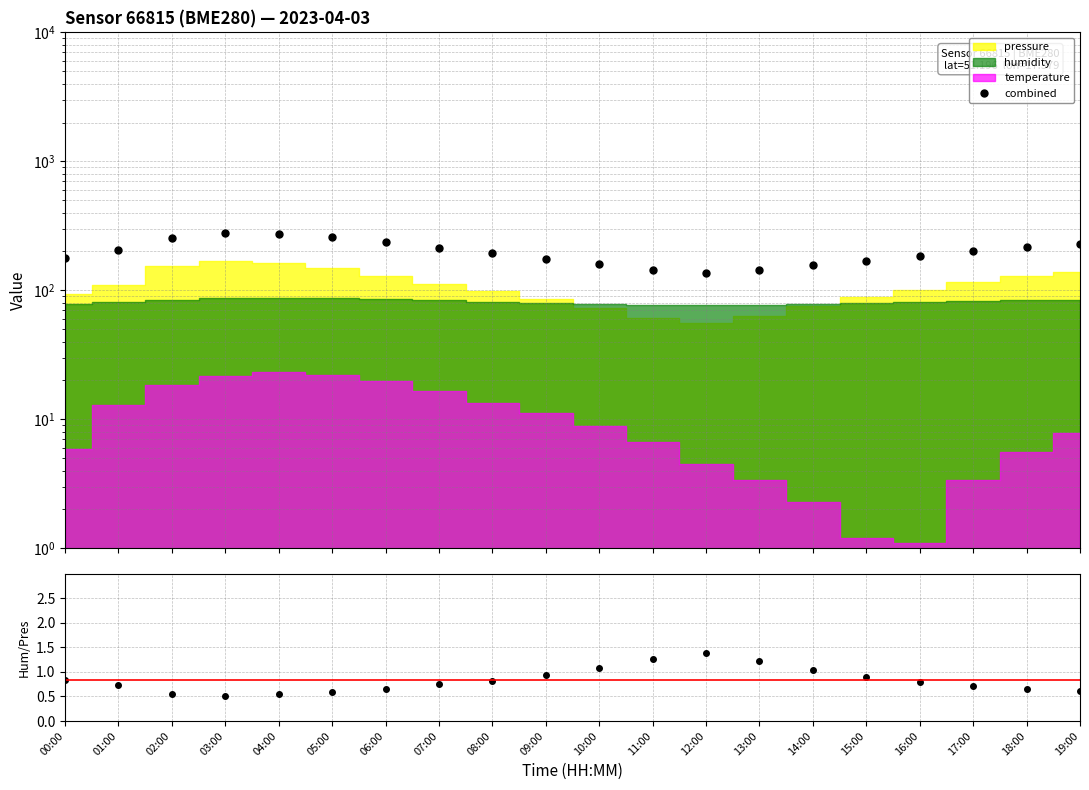

The value of combined at 07:00 is 342.3. True or false?

False